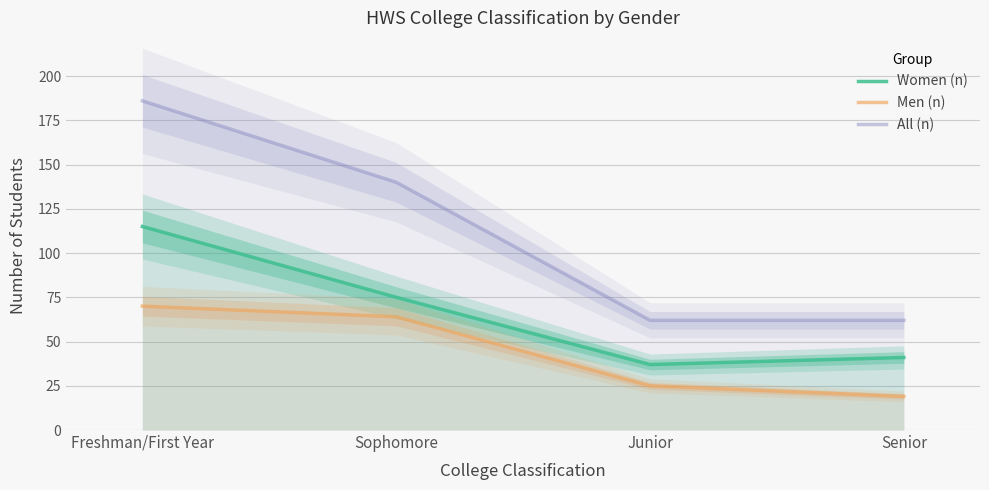

Is this an area chart (filled region under the line)?

No